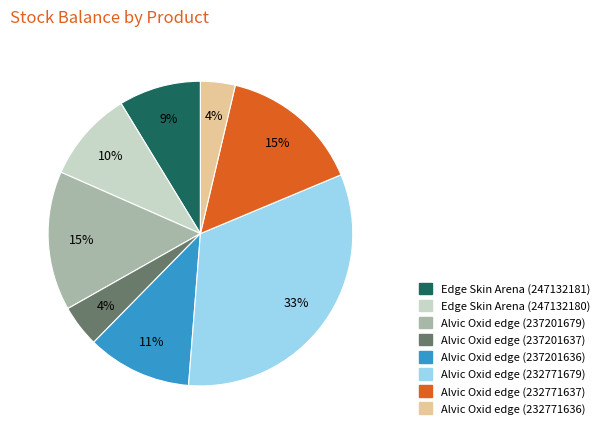

Do Alvic Oxid edge (237201637) and Alvic Oxid edge (232771679) together represent more than half of the pie?

No